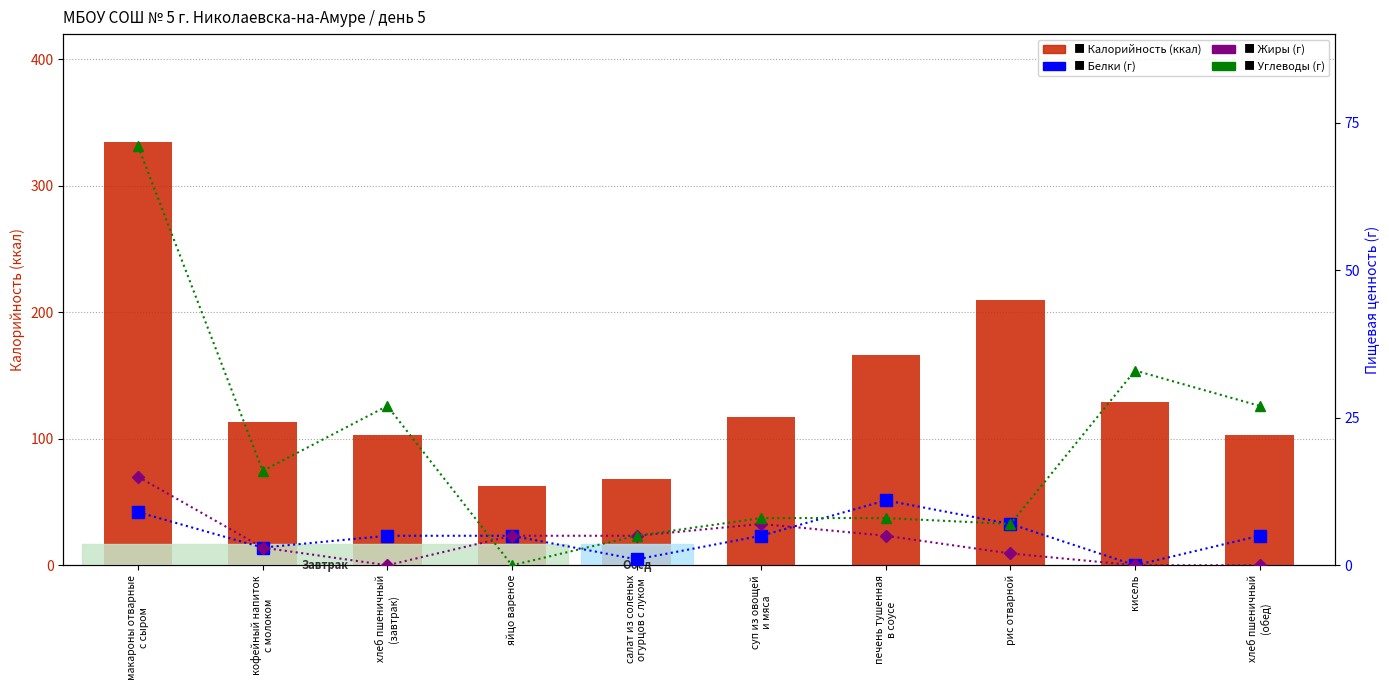

How many Жиры (г) values are between 0 and 5?

8